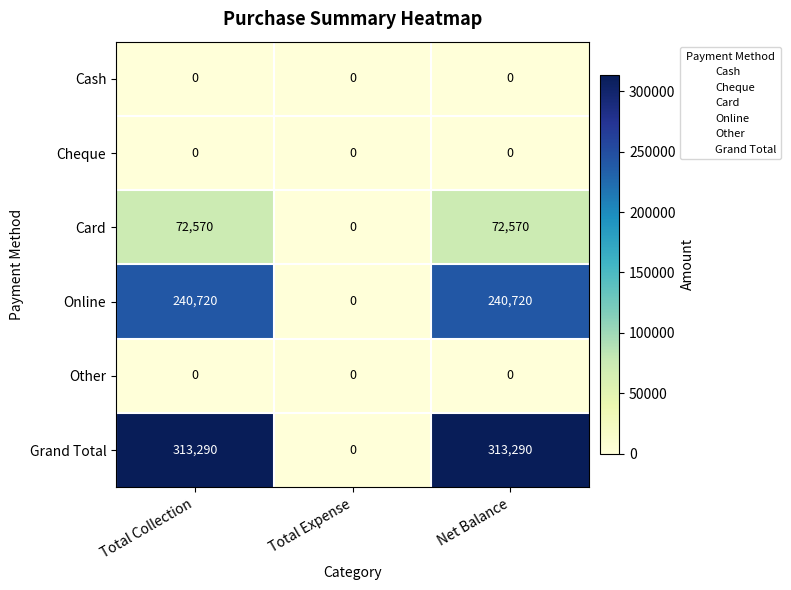

Reading right to left, extract all data points from this chart.

Cash: Net Balance=0	Total Expense=0	Total Collection=0
Cheque: Net Balance=0	Total Expense=0	Total Collection=0
Card: Net Balance=72570	Total Expense=0	Total Collection=72570
Online: Net Balance=240720	Total Expense=0	Total Collection=240720
Other: Net Balance=0	Total Expense=0	Total Collection=0
Grand Total: Net Balance=313290	Total Expense=0	Total Collection=313290